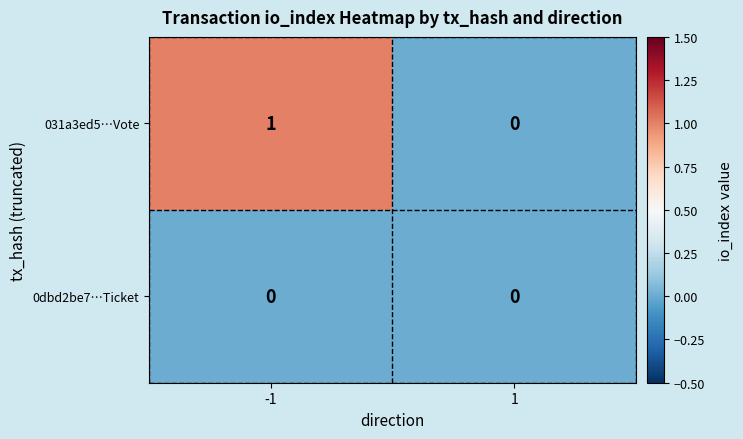

How many data points does each series have?

2